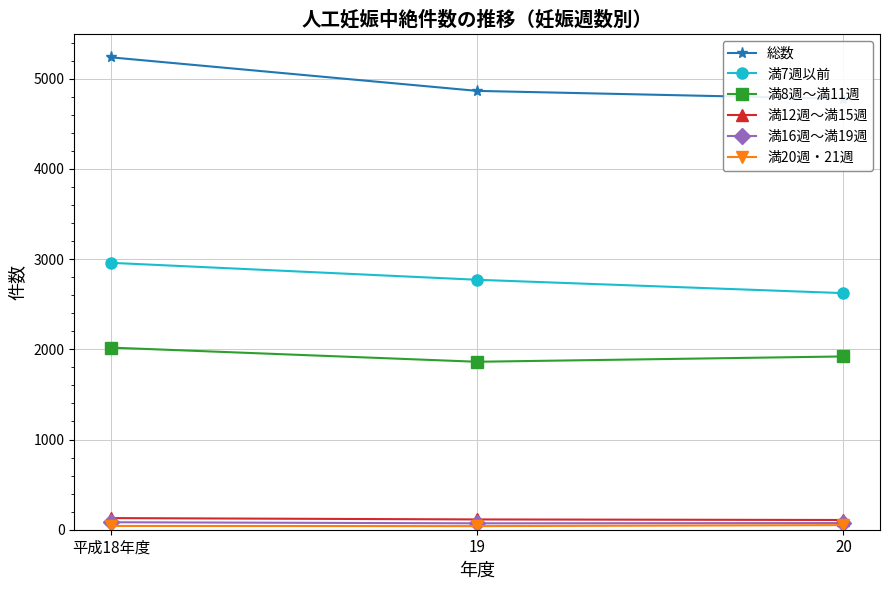

How many series are shown in this chart?

6